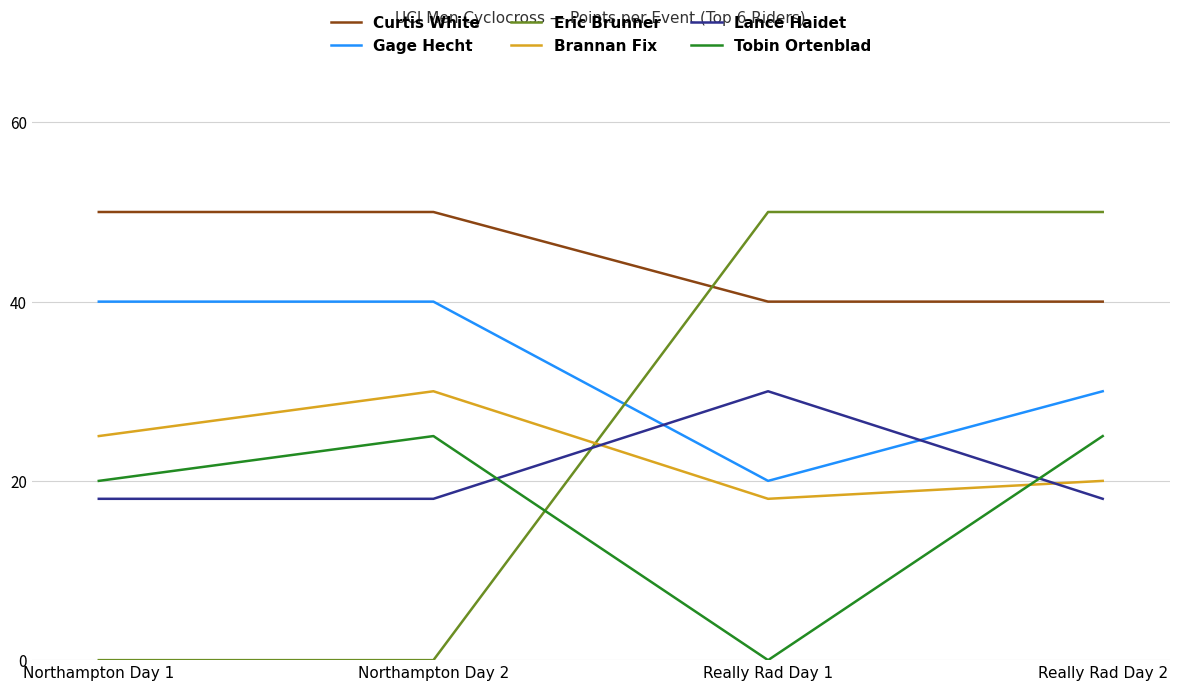

What is the sum of all Lance Haidet values?

84